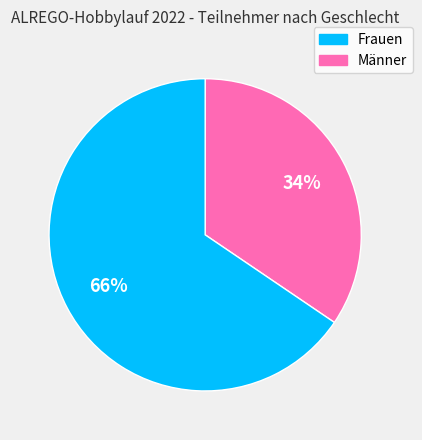

How many segments does this pie chart have?

2